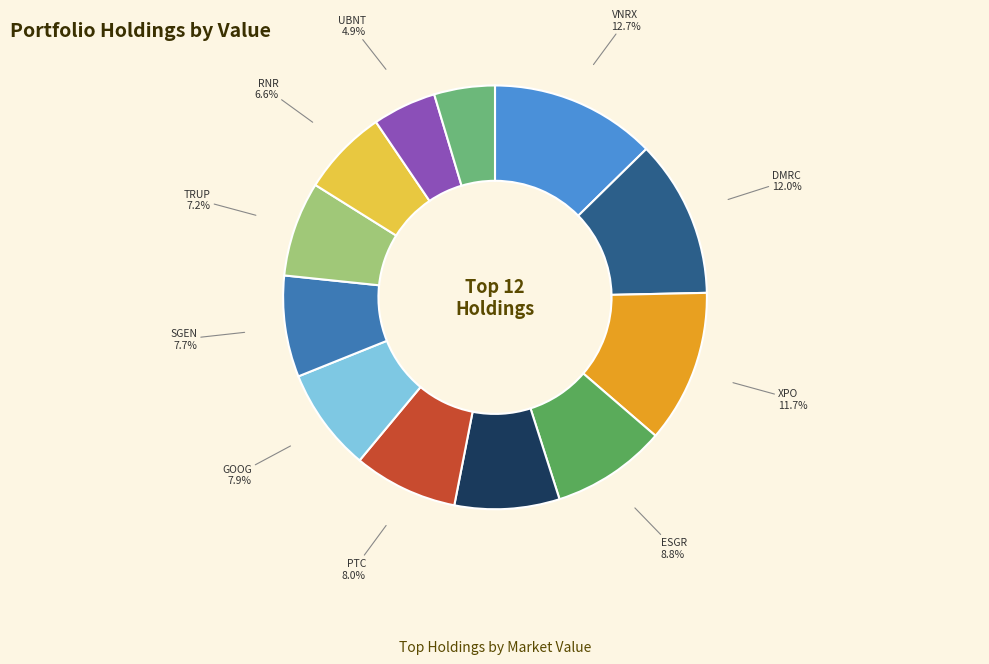

Is it true that XPO is 1% of the pie?

False